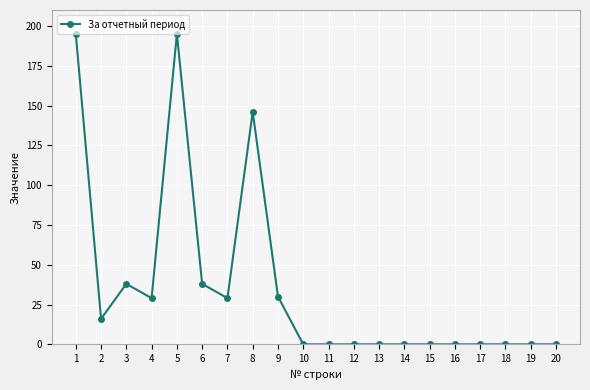

Is this an area chart (filled region under the line)?

No